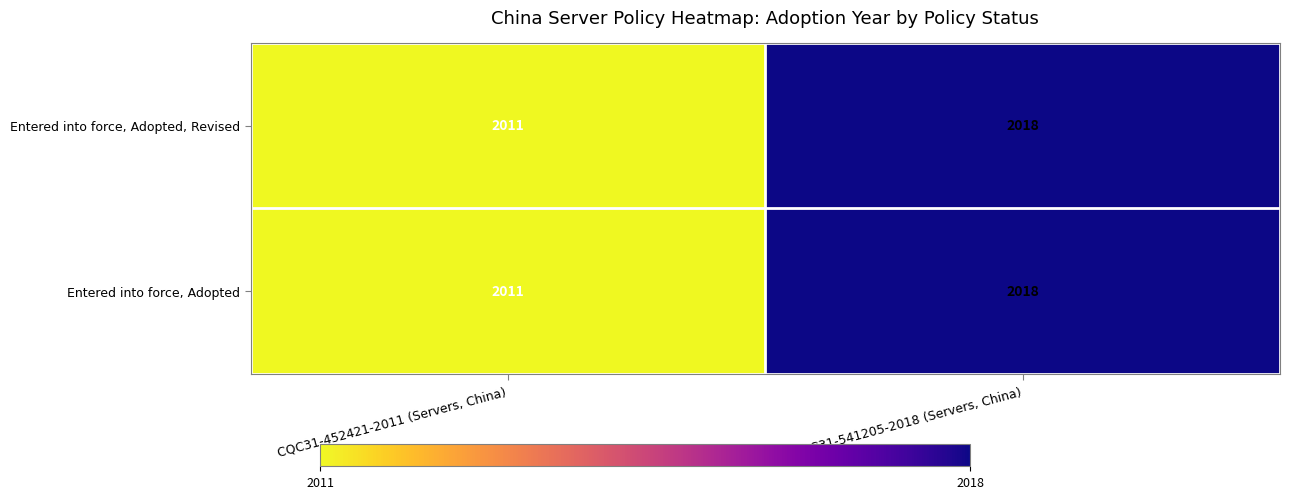

At which label is Entered into force, Adopted closest to 2014?

CQC31-452421-2011 (Servers, China)